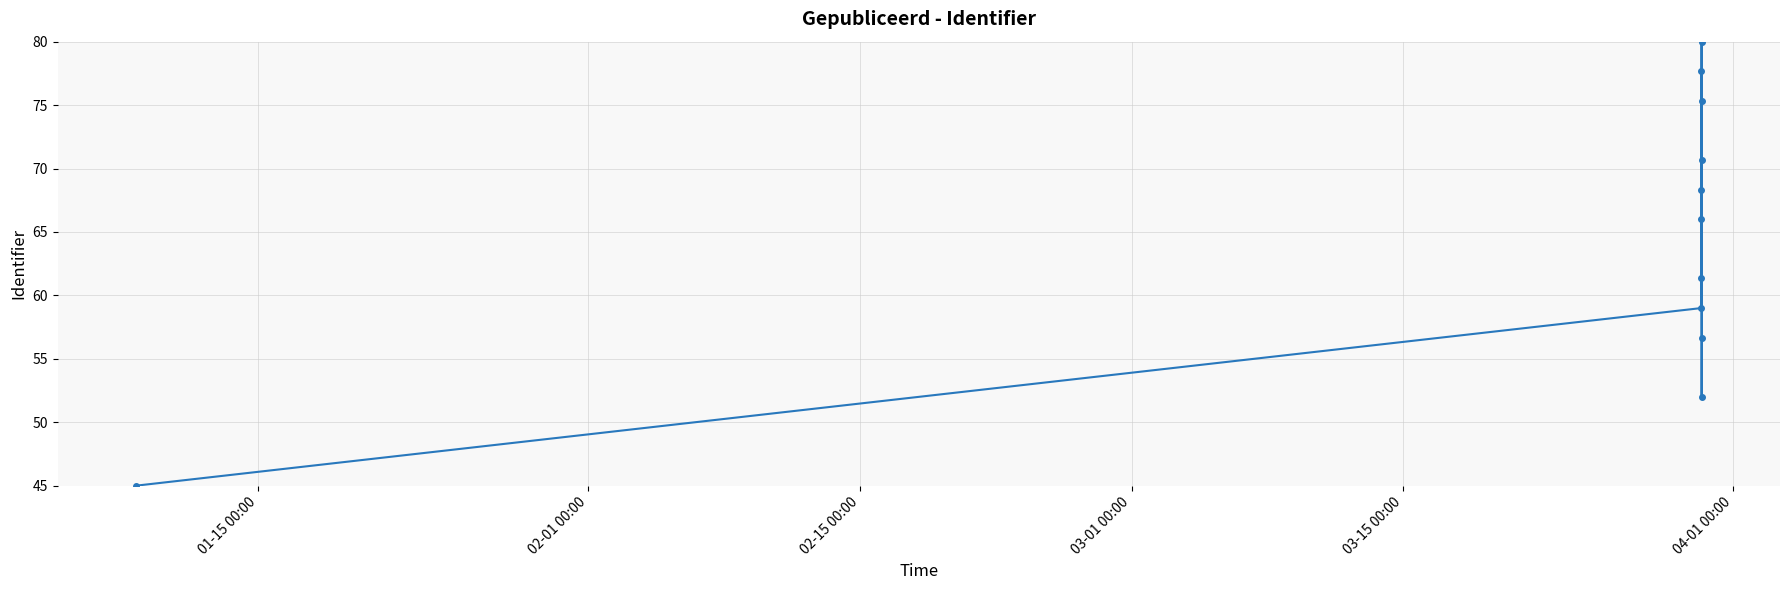

What is the value of the 5th point from the left?

77.7